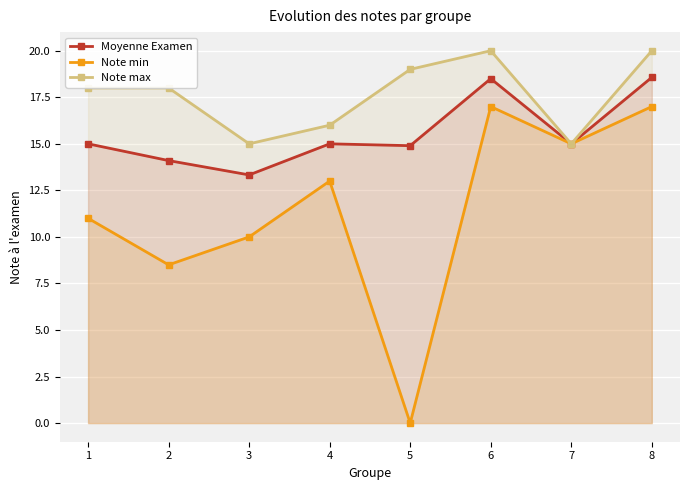

What are all the series names shown in the legend?

Moyenne Examen, Note min, Note max